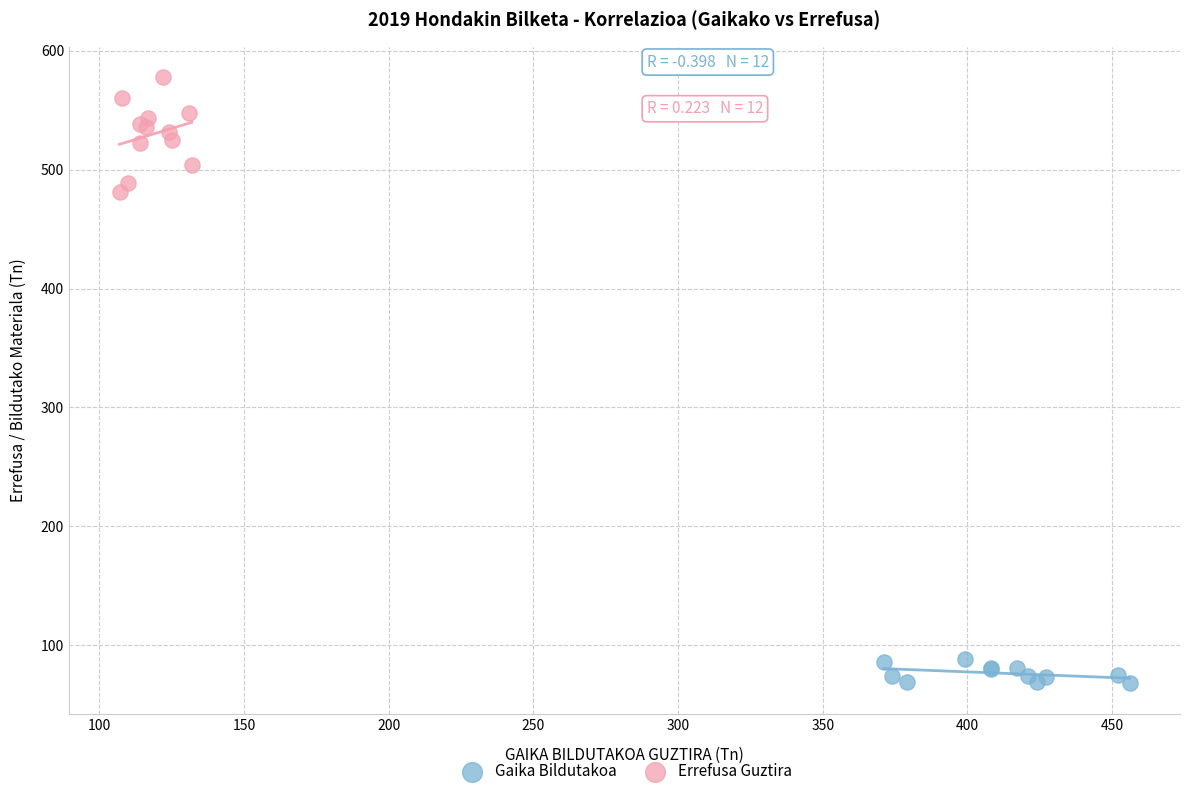

Which series contains the highest Y value?

Errefusa Guztira